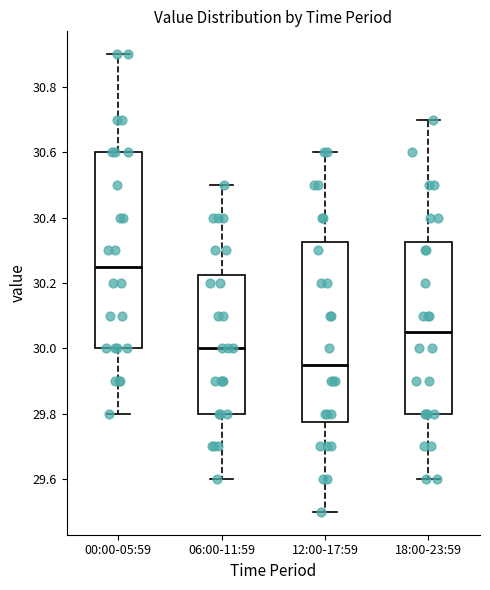

Where is the lower edge of the box for 00:00-05:59 on the y-axis? The values are not printed on the chart, so give them approximately, as read against the axis.

30.00